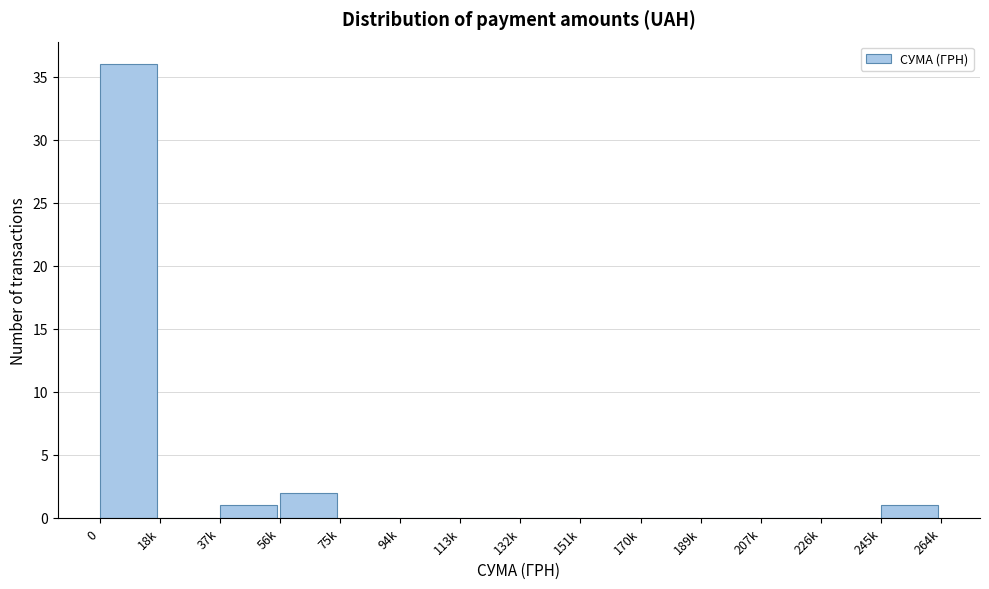

Reading left to right, what are all the values shown in this chart?

0=36	18k=0	37k=1	56k=2	75k=0	94k=0	113k=0	132k=0	151k=0	170k=0	189k=0	207k=0	226k=0	245k=1